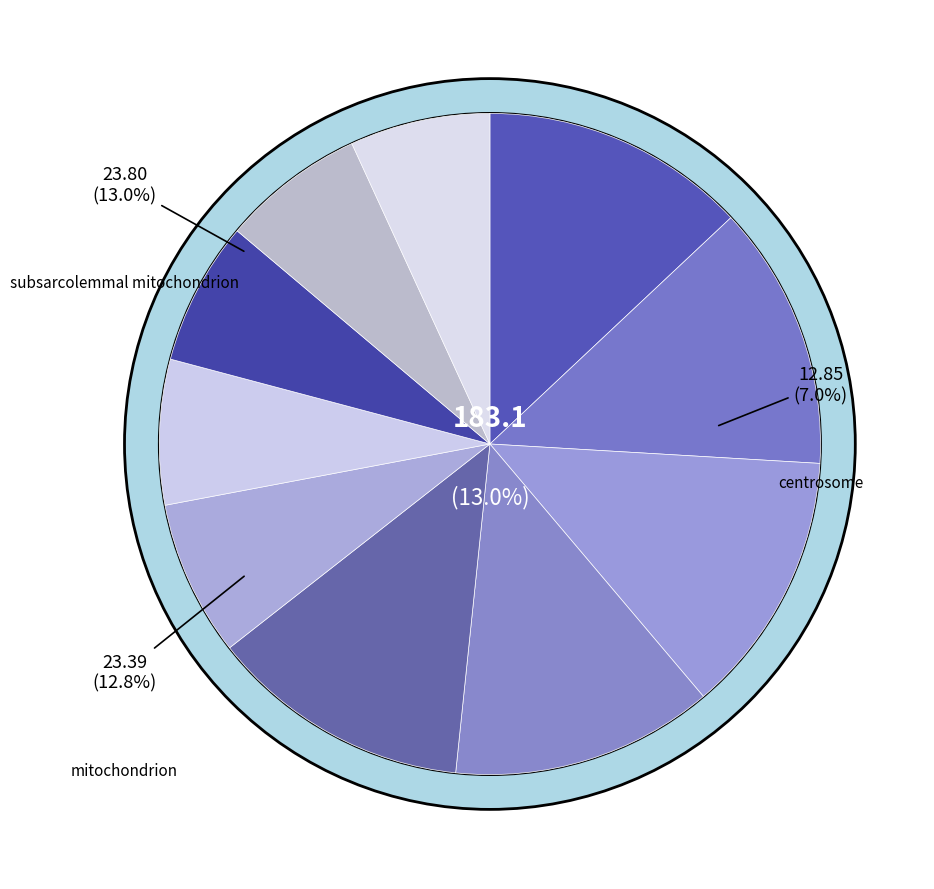

To the nearest percent, what portion does mitochondrial derivative represent?

13%